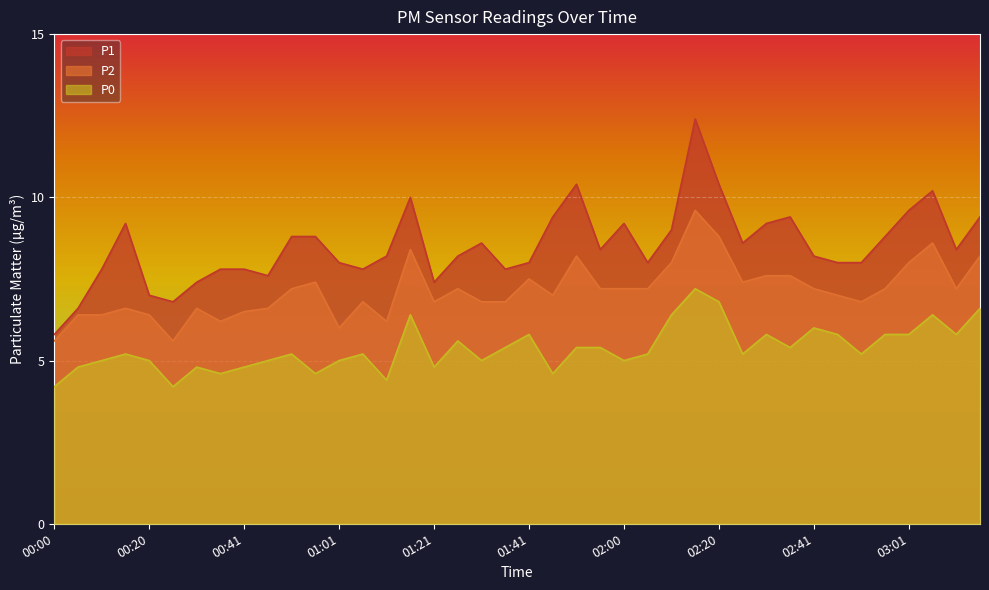

What is the difference between the second highest and second lowest values in the P1 series?

3.8